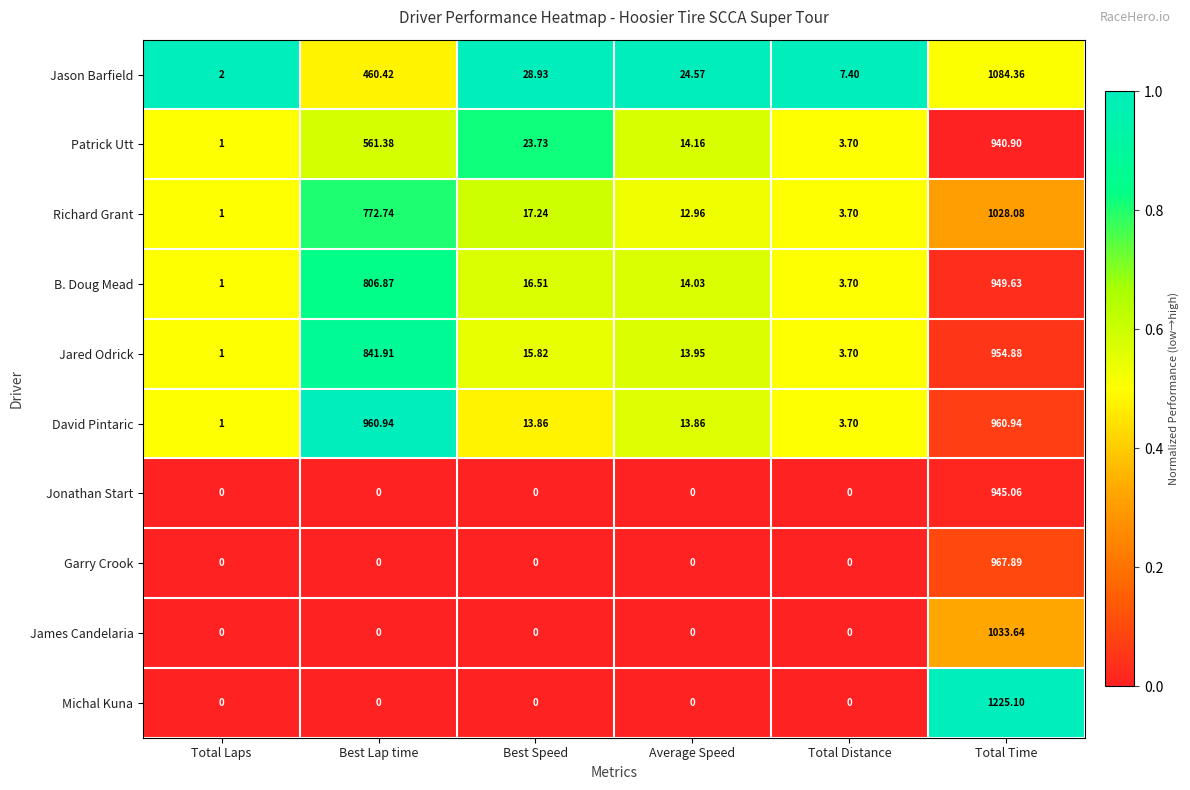

At which label does Jared Odrick first exceed 15?

Best Lap time